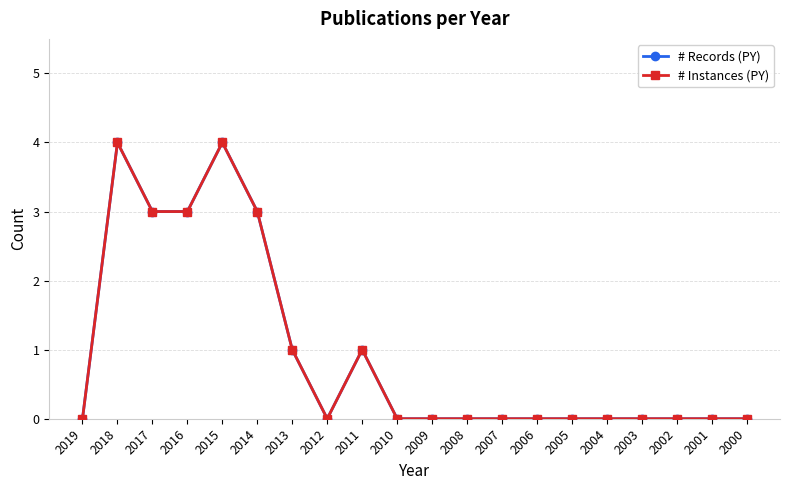

Does the chart have visible grid lines?

Yes